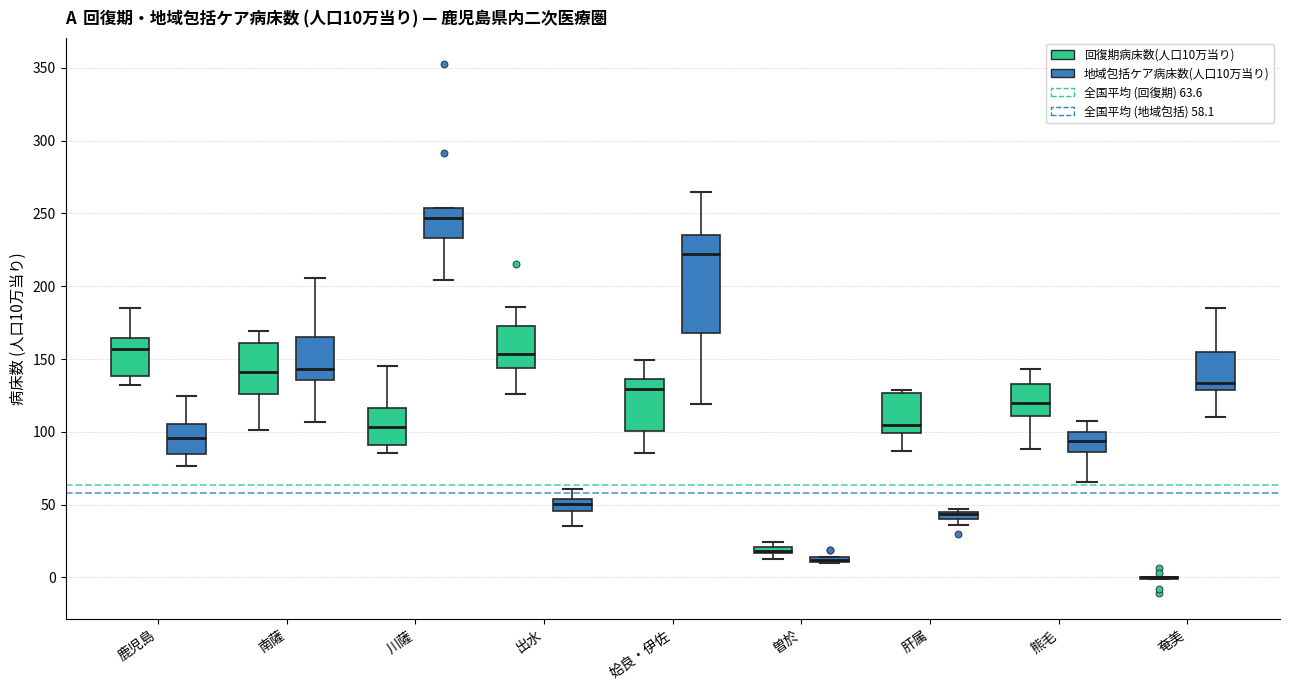

Which box is the tallest, from its lower edge to its upper edge?

姶良・伊佐 (地域包括ケア病床数(人口10万当り))